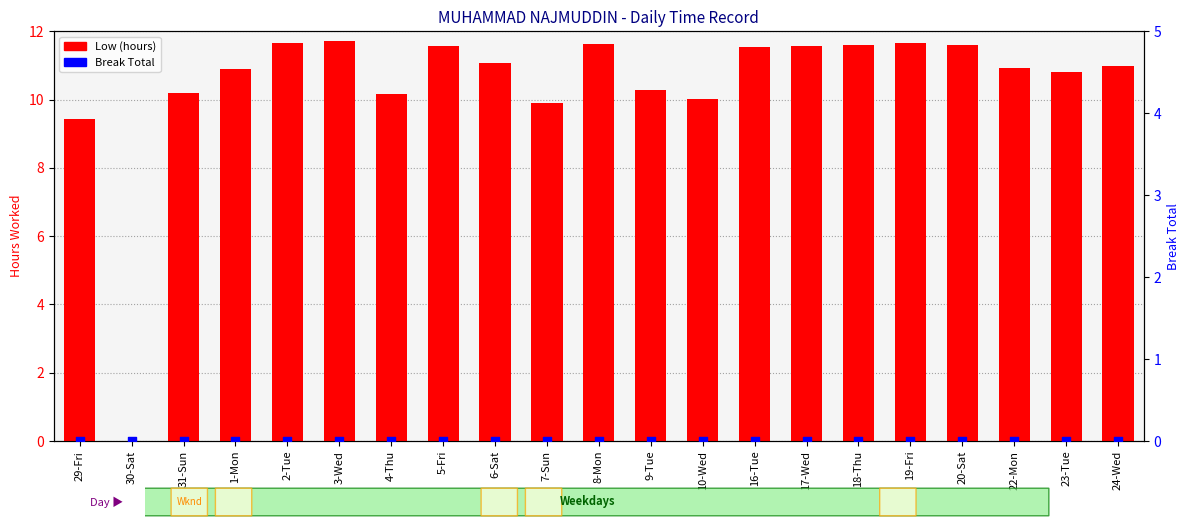

Which series has the largest total across all categories?

Low (hours)